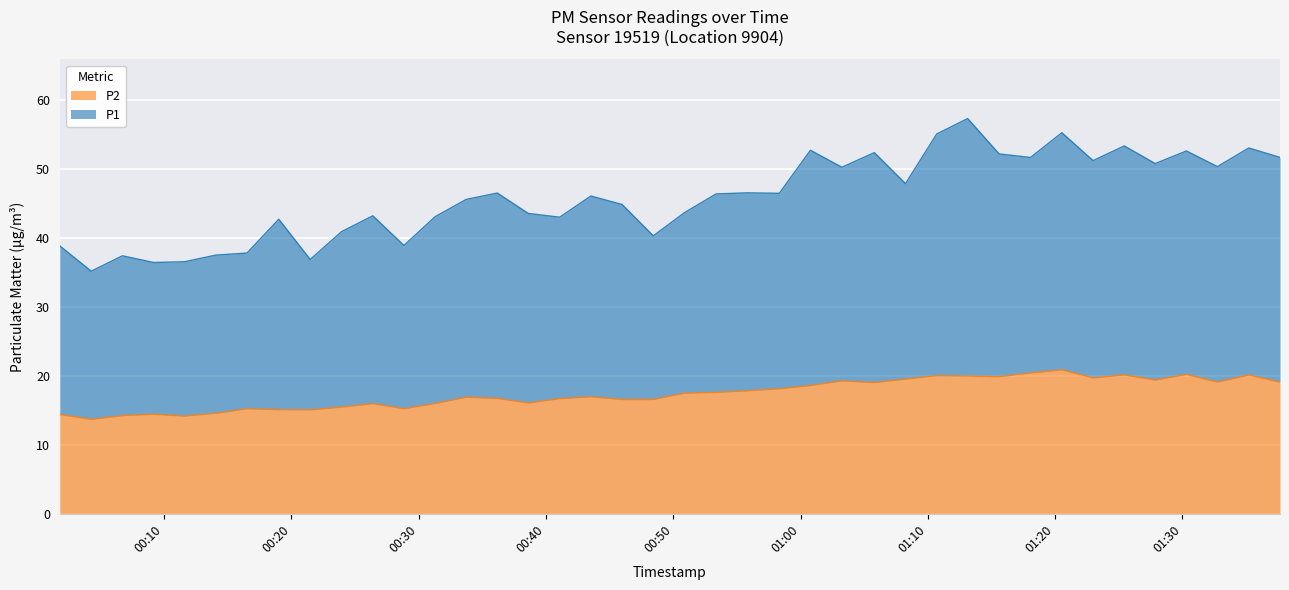

True or false: P1 and P2 cross at least once.

False